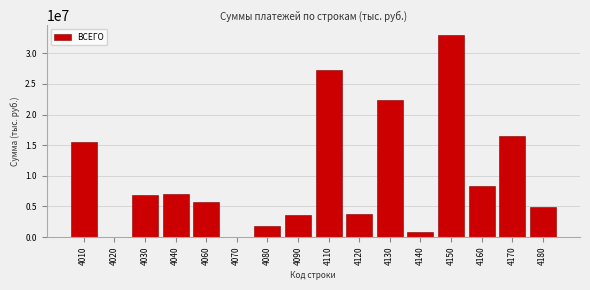

What is the greatest value displayed?

32951430